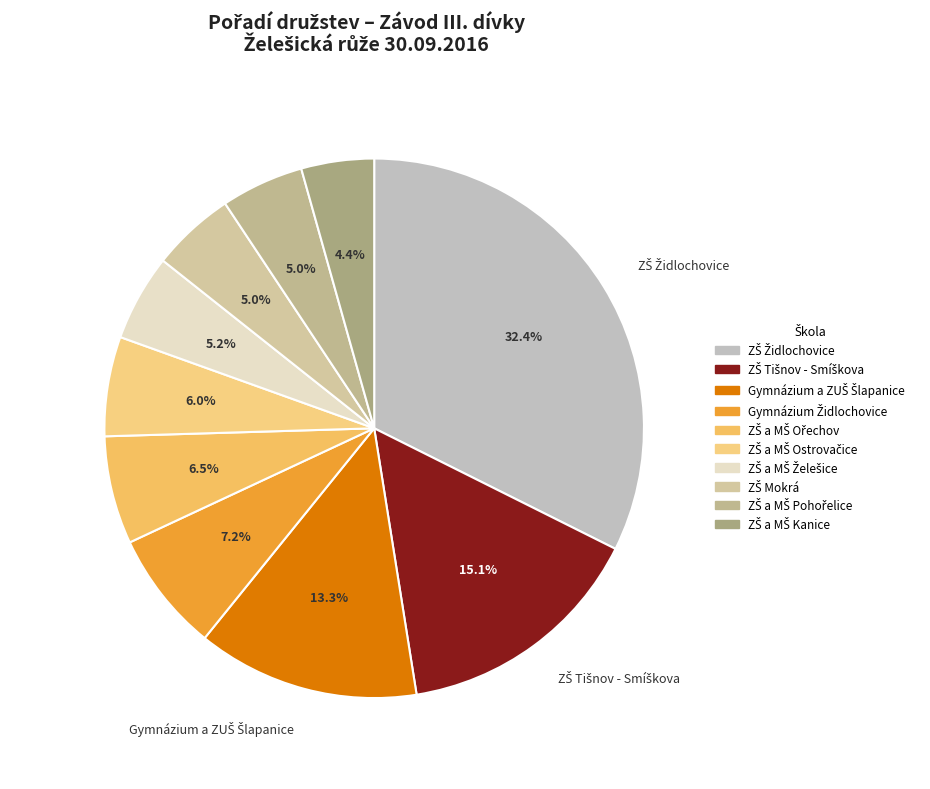

How many segments does this pie chart have?

10